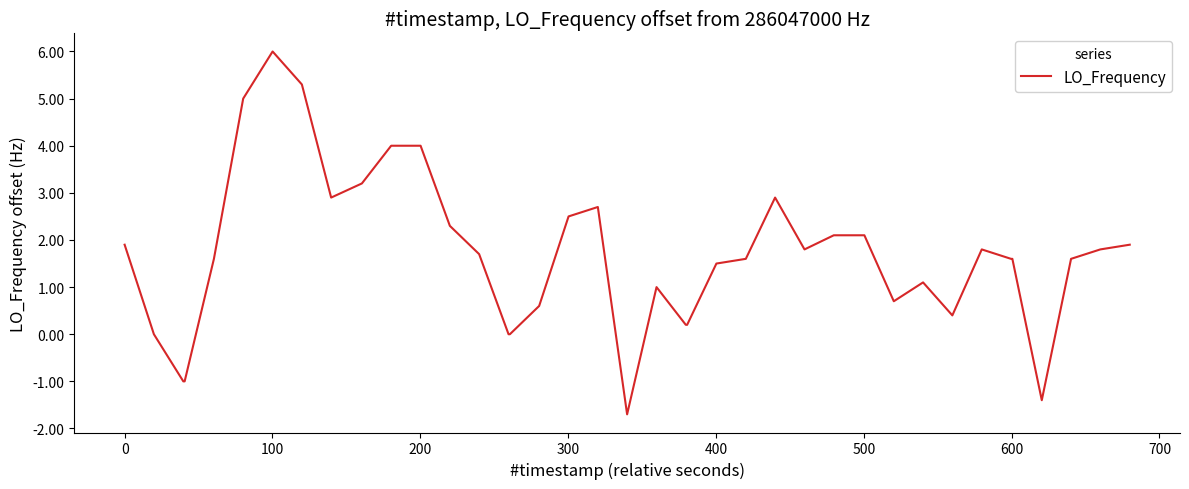

What is the minimum value shown in the chart?

-1.7